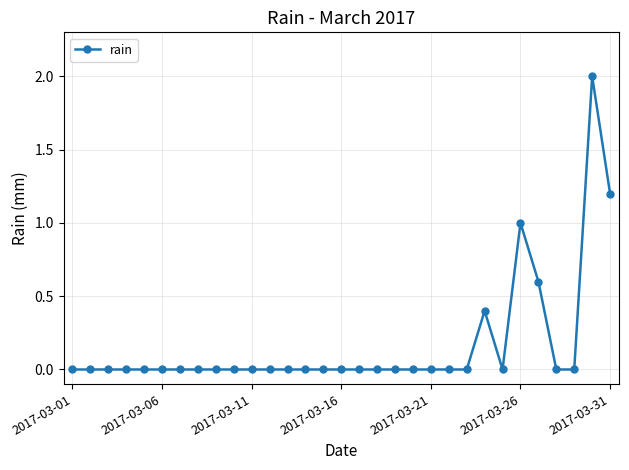

How many data points does each series have?

31